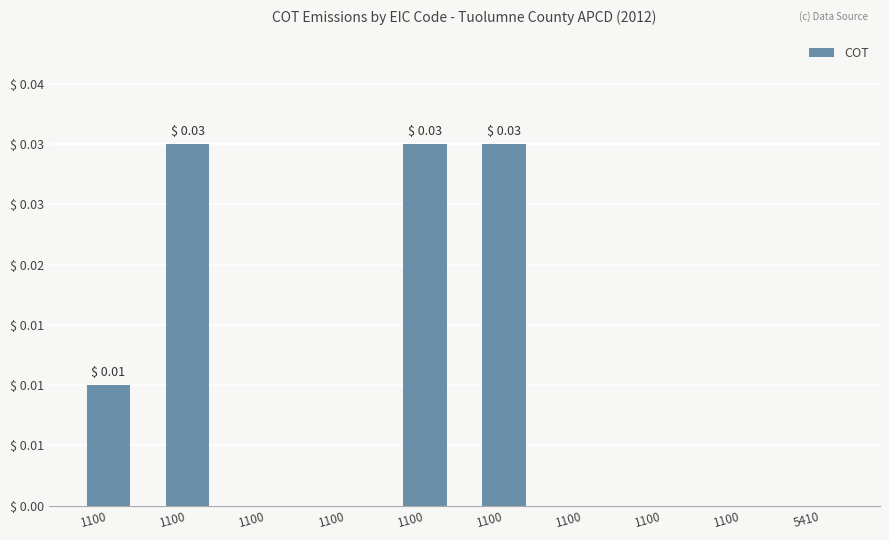

Are the bars horizontal?

No